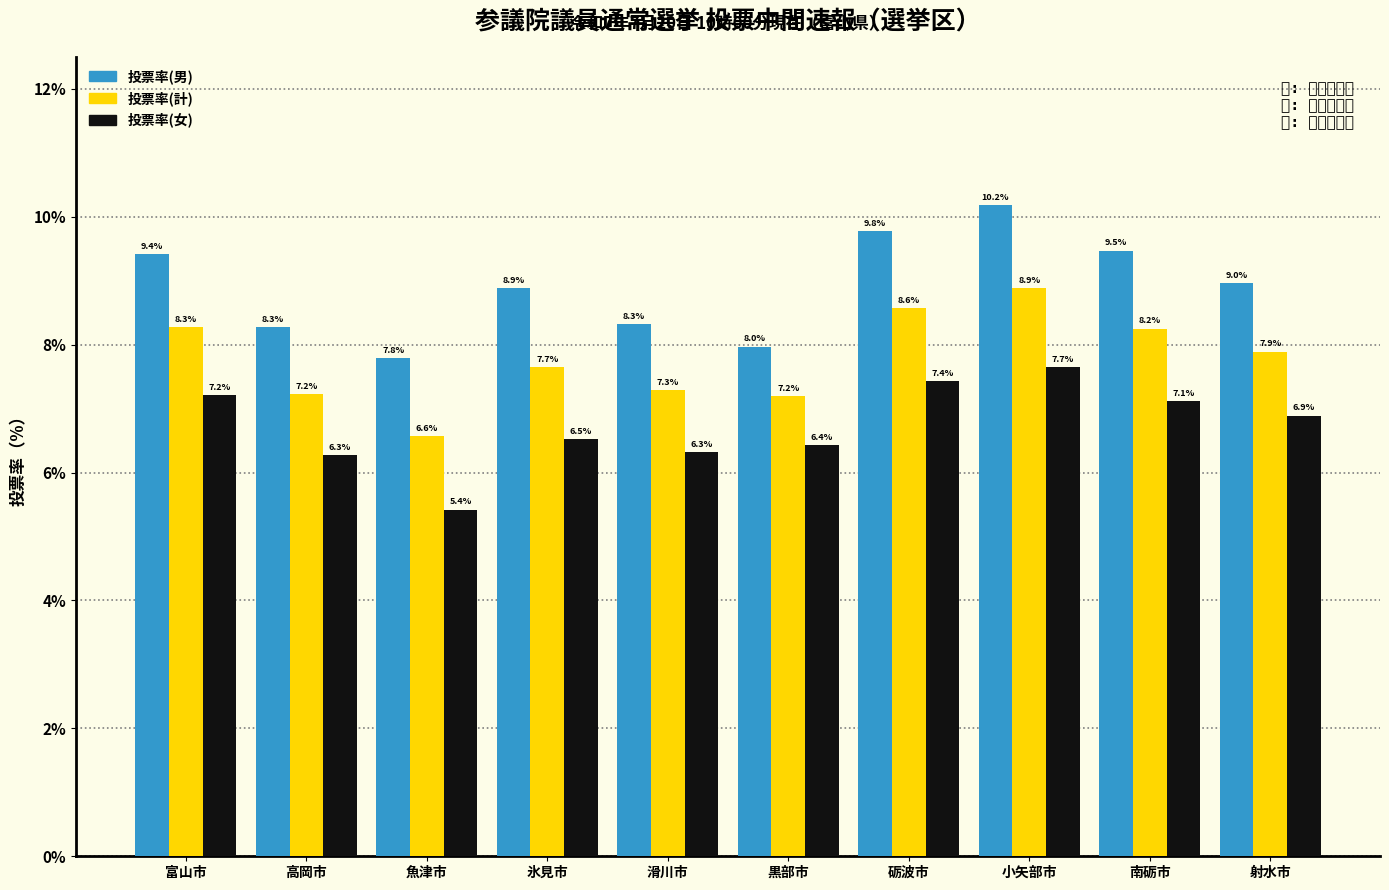

The value of 投票率(計) at 砺波市 is 4.4. True or false?

False